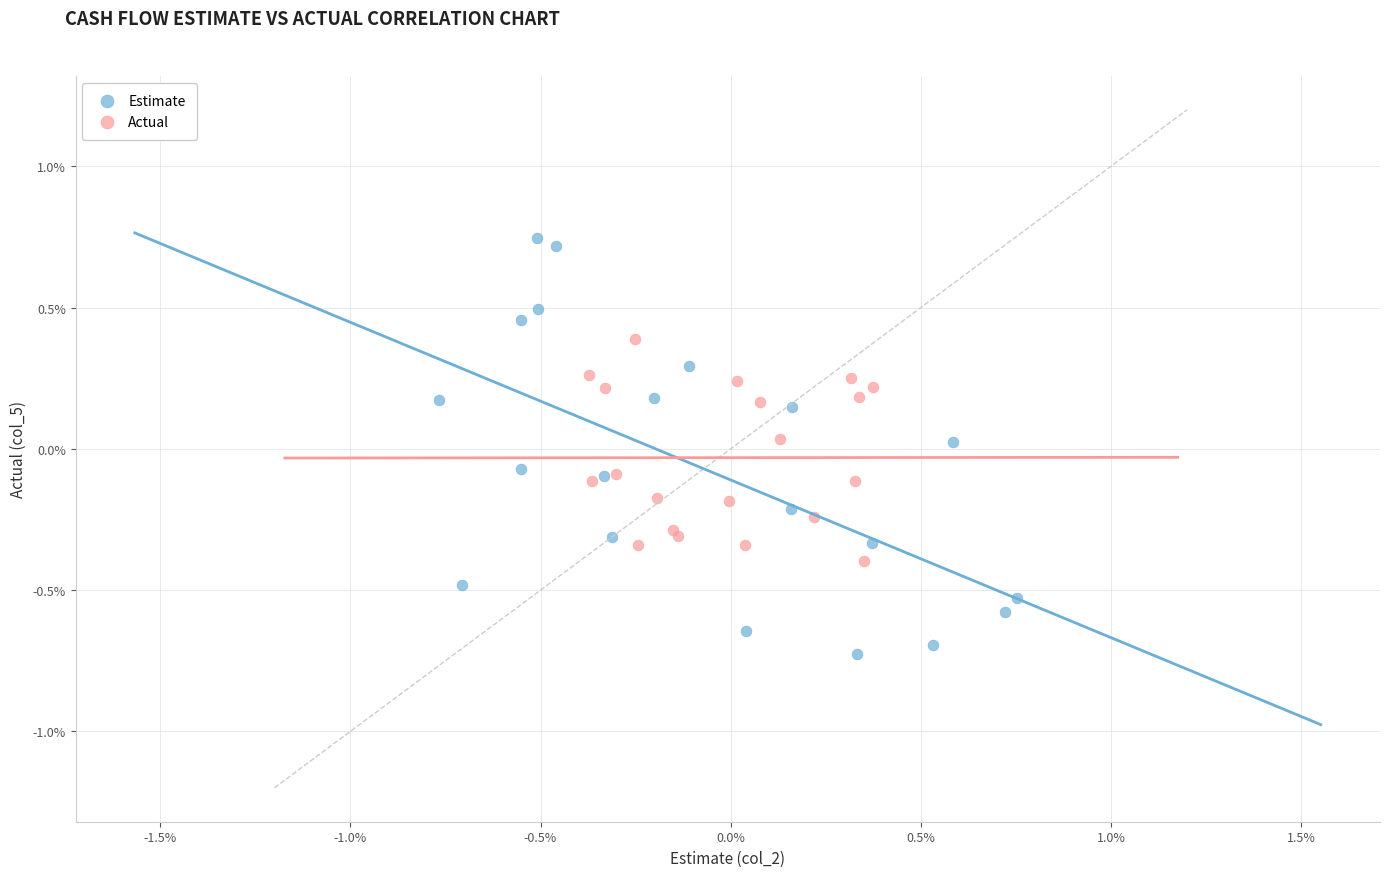

What are all the series names shown in the legend?

Estimate, Actual